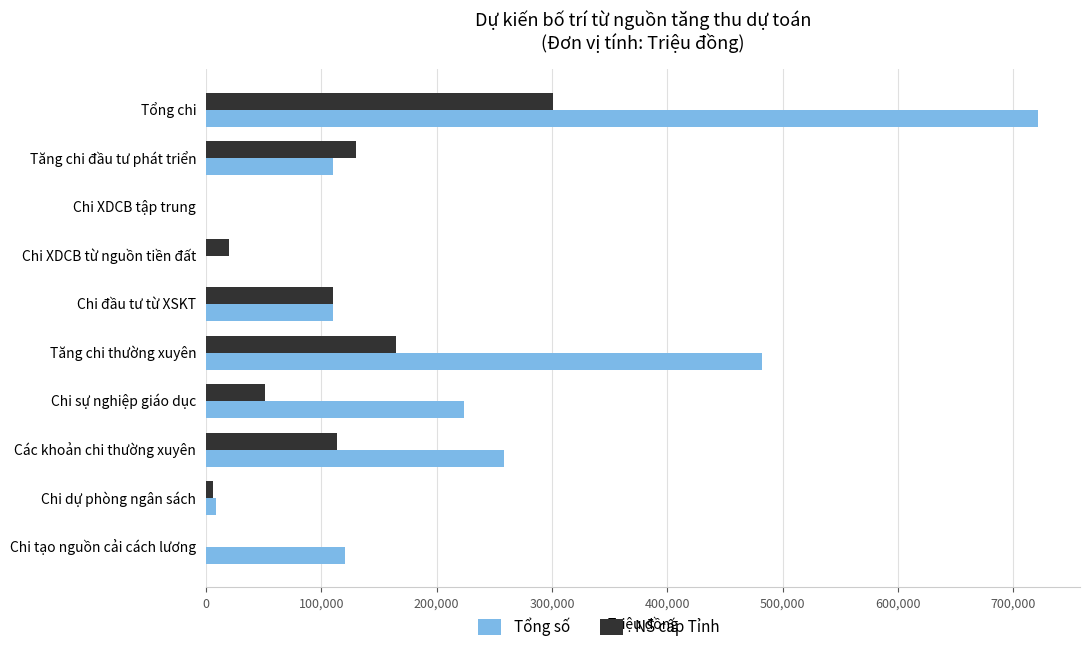

Where is Tổng số nearest to the value 360863?

Các khoản chi thường xuyên